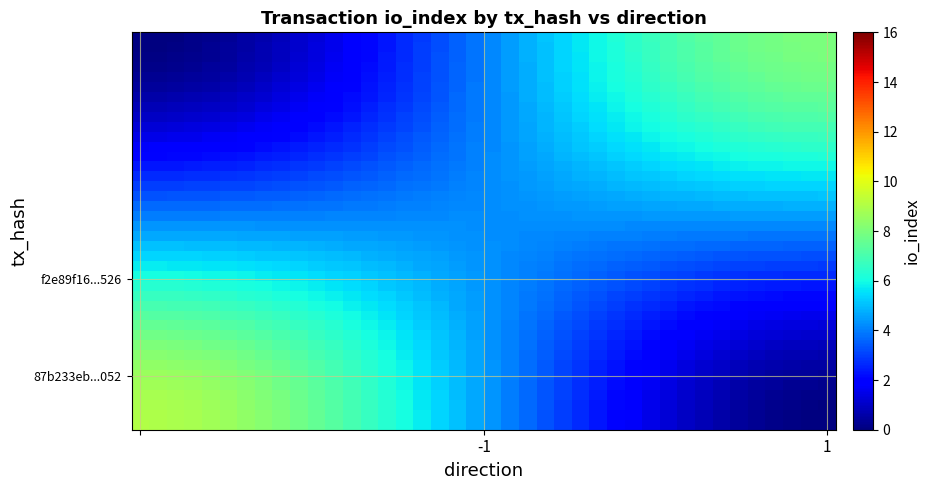

How many series are shown in this chart?

40